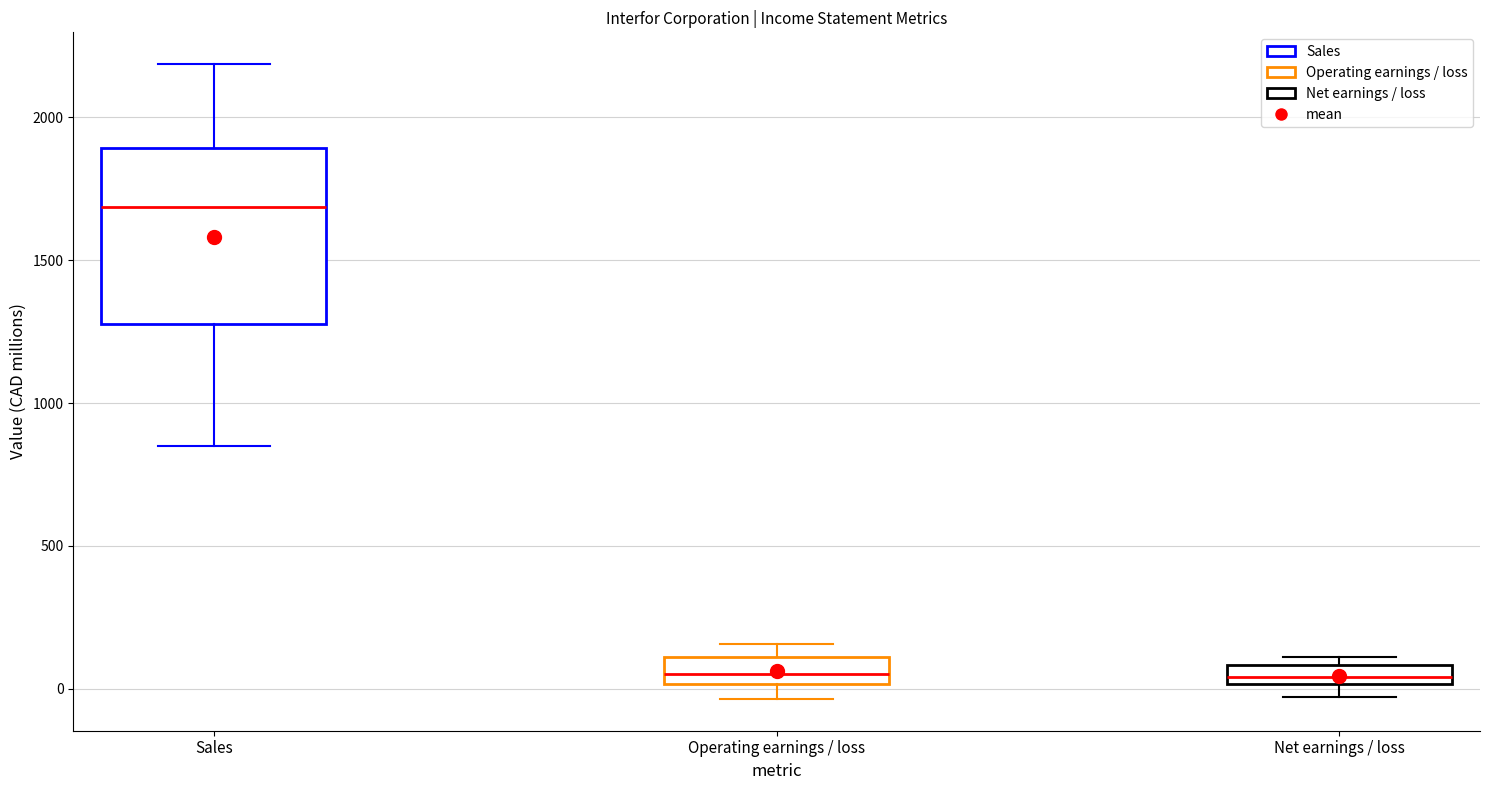

Where does the lower whisker of the box for Sales end on the y-axis? The values are not printed on the chart, so give them approximately, as read against the axis.

850